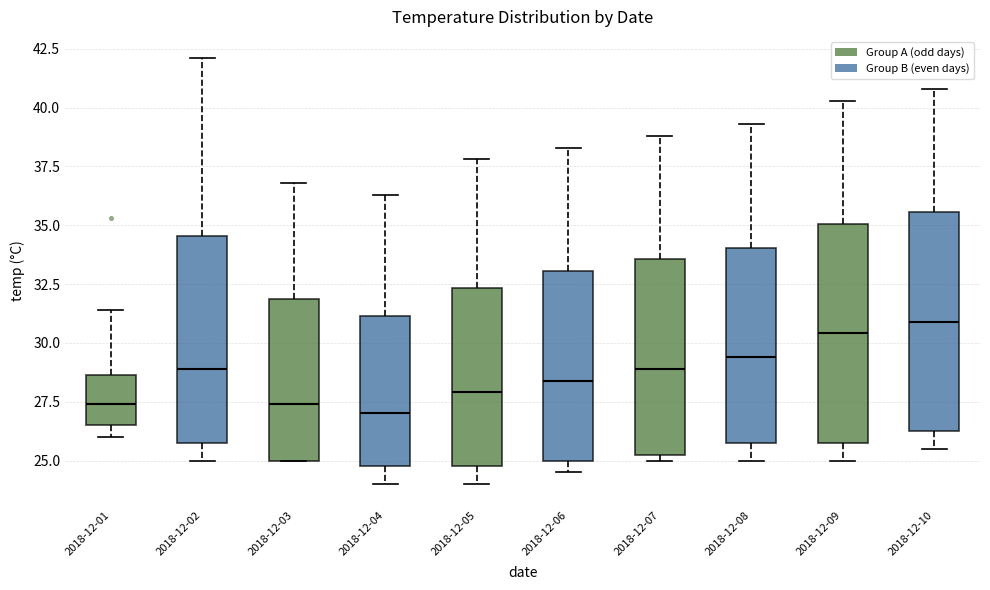

Reading left to right, transcribe this box plot: for each box, give where its median line is, the range the box spans, and where its two whiskers end, as read against the y-axis. The values are not printed on the chart, so give them approximately, as read against the axis.

2018-12-01: median 27.5, box 26.5 to 28.5, whiskers 26.0 to 31.5
2018-12-02: median 29.0, box 26.0 to 34.5, whiskers 25.0 to 42.0
2018-12-03: median 27.5, box 25.0 to 32.0, whiskers 25.0 to 37.0
2018-12-04: median 27.0, box 25.0 to 31.0, whiskers 24.0 to 36.5
2018-12-05: median 28.0, box 25.0 to 32.5, whiskers 24.0 to 38.0
2018-12-06: median 28.5, box 25.0 to 33.0, whiskers 24.5 to 38.5
2018-12-07: median 29.0, box 25.5 to 33.5, whiskers 25.0 to 39.0
2018-12-08: median 29.5, box 26.0 to 34.0, whiskers 25.0 to 39.5
2018-12-09: median 30.5, box 26.0 to 35.0, whiskers 25.0 to 40.5
2018-12-10: median 31.0, box 26.5 to 35.5, whiskers 25.5 to 41.0